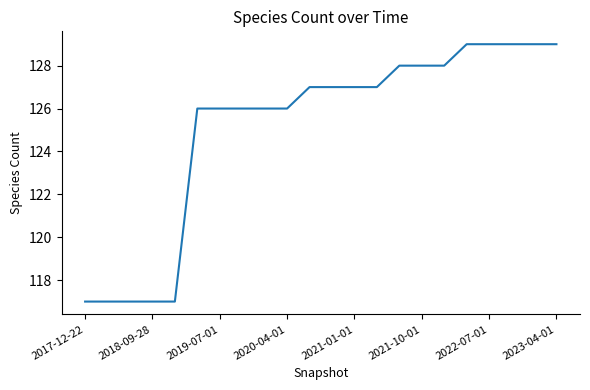

What is the minimum value shown in the chart?

117